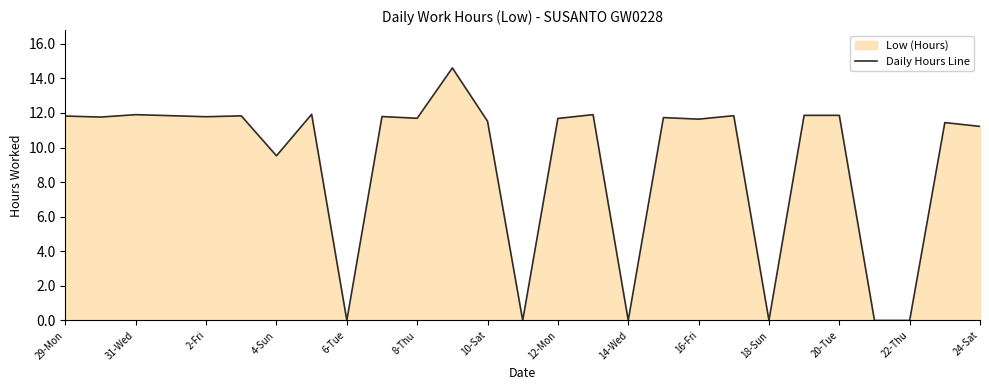

What is the maximum value shown in the chart?

14.6